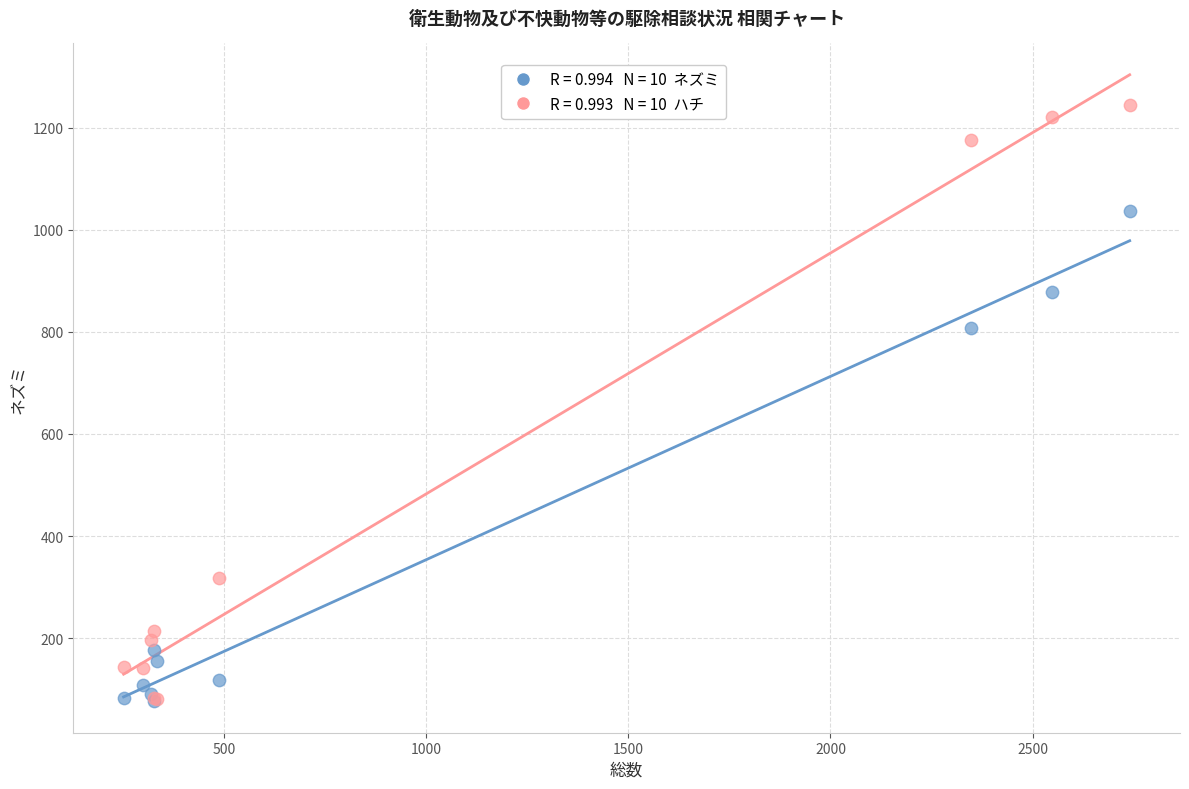

Across all series, what Y value is closest to 660?

807